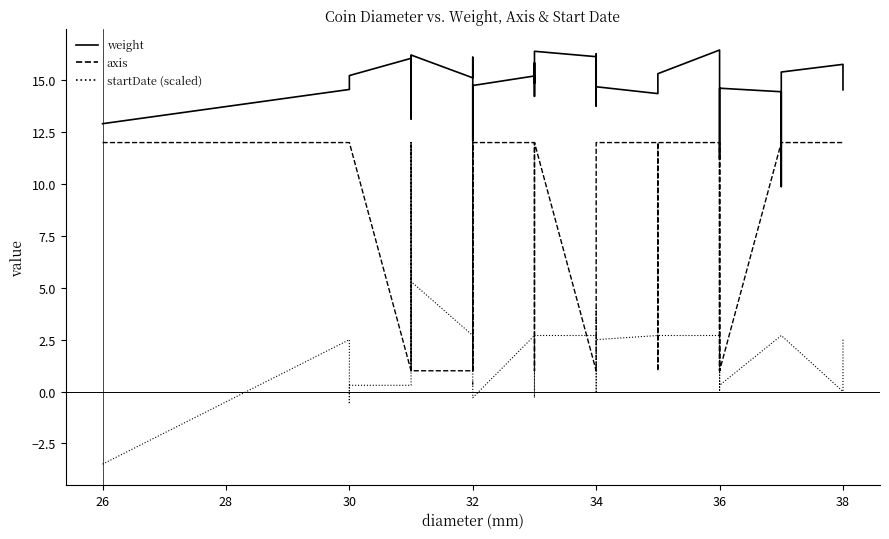

At which label does axis reach its minimum?

32